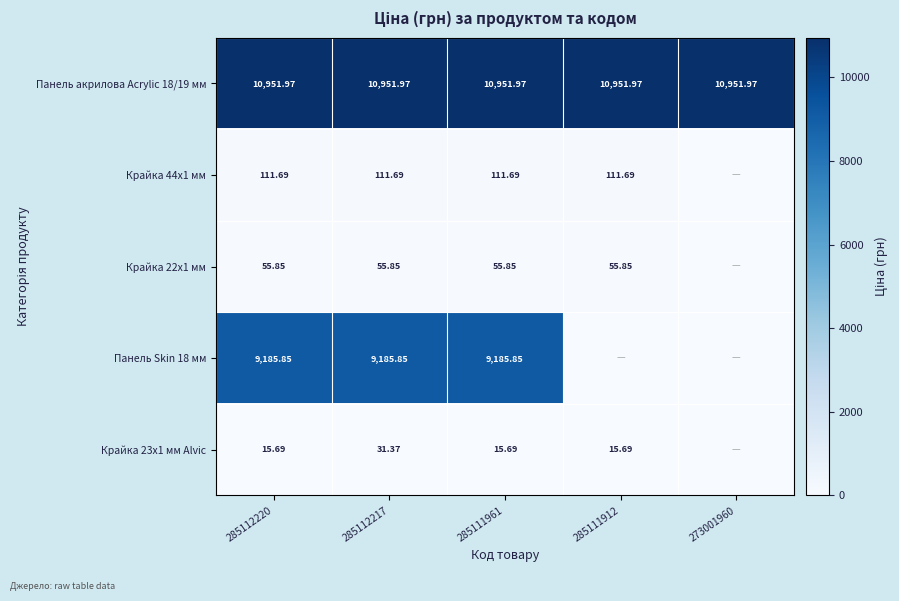

Rank the series by their maximum value, from highest to lowest.

Панель акрилова Acrylic 18/19 мм, Панель Skin 18 мм, Крайка 44x1 мм, Крайка 22x1 мм, Крайка 23x1 мм Alvic